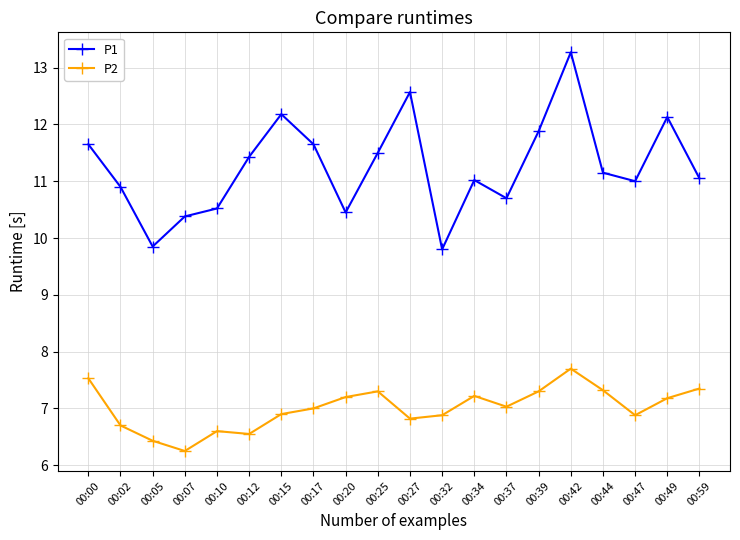

Where does the P2 series first go above 7?

00:00